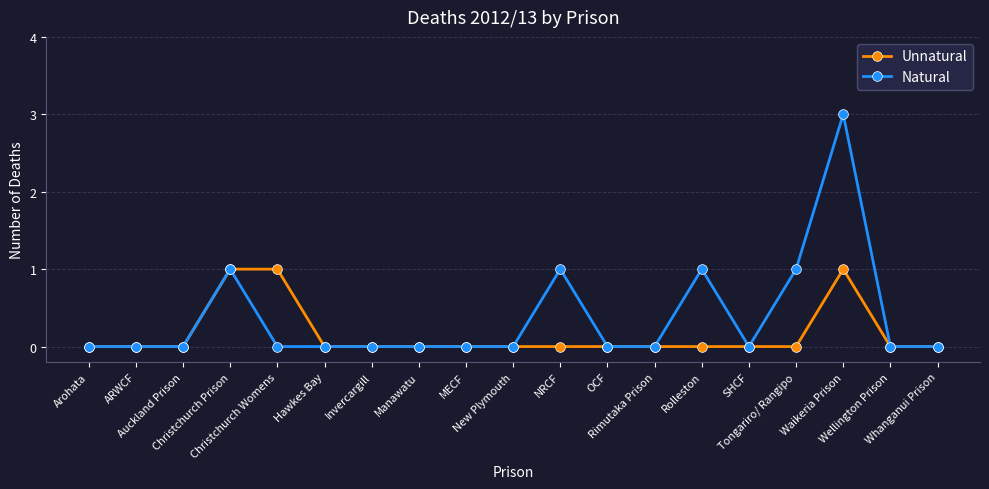

Which series has the widest spread of values?

Natural